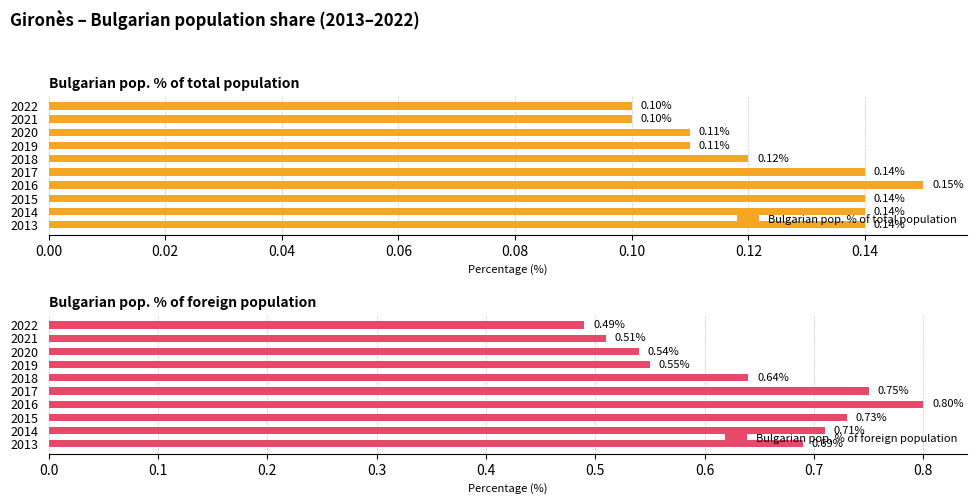

How many bars are there in total?

20